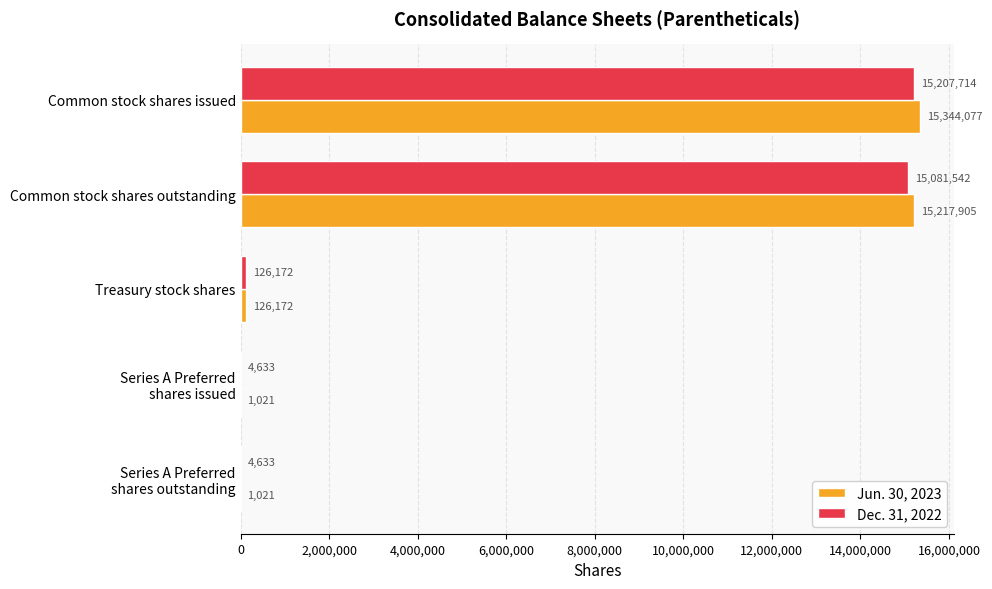

The value of Dec. 31, 2022 at Common stock shares issued is 15207714. True or false?

True